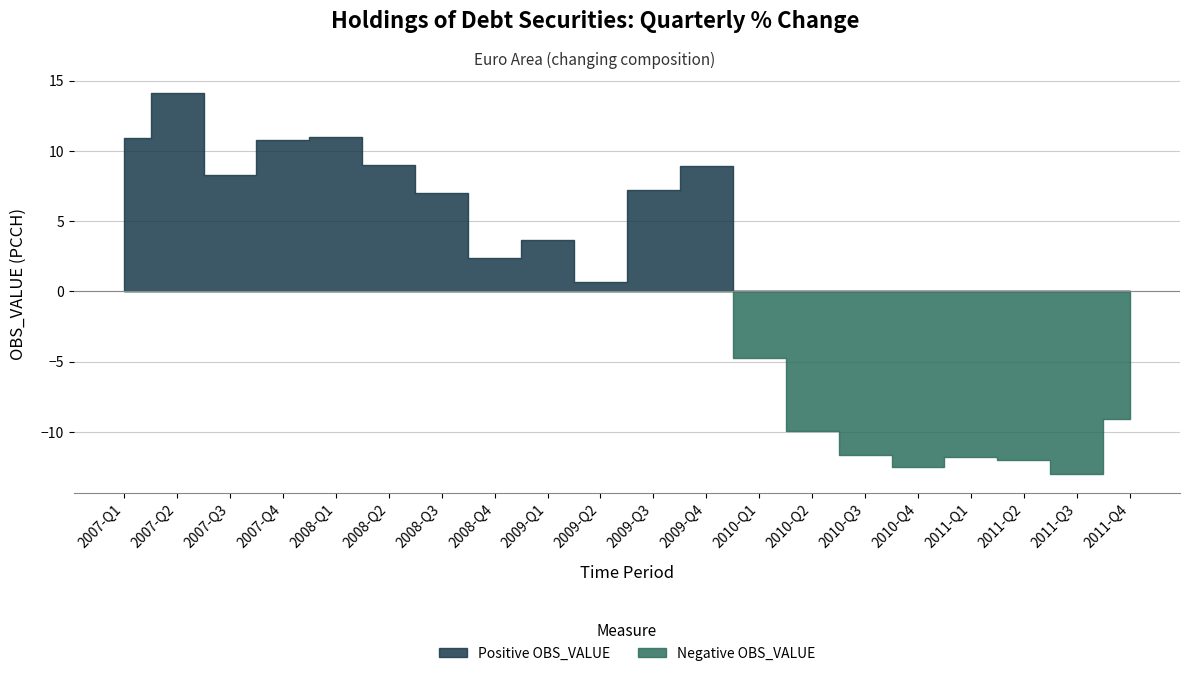

Reading left to right, transcribe all the data shown in this chart.

Positive OBS_VALUE: 2007-Q1=10.9	2007-Q2=14.1	2007-Q3=8.3	2007-Q4=10.7	2008-Q1=11.0	2008-Q2=9.0	2008-Q3=7.0	2008-Q4=2.4	2009-Q1=3.6	2009-Q2=0.7	2009-Q3=7.2	2009-Q4=8.9	2010-Q1=0.0	2010-Q2=0.0	2010-Q3=0.0	2010-Q4=0.0	2011-Q1=0.0	2011-Q2=0.0	2011-Q3=0.0	2011-Q4=0.0
Negative OBS_VALUE: 2007-Q1=0.0	2007-Q2=0.0	2007-Q3=0.0	2007-Q4=0.0	2008-Q1=0.0	2008-Q2=0.0	2008-Q3=0.0	2008-Q4=0.0	2009-Q1=0.0	2009-Q2=0.0	2009-Q3=0.0	2009-Q4=0.0	2010-Q1=-4.7	2010-Q2=-9.9	2010-Q3=-11.6	2010-Q4=-12.5	2011-Q1=-11.8	2011-Q2=-12.0	2011-Q3=-13.0	2011-Q4=-9.1